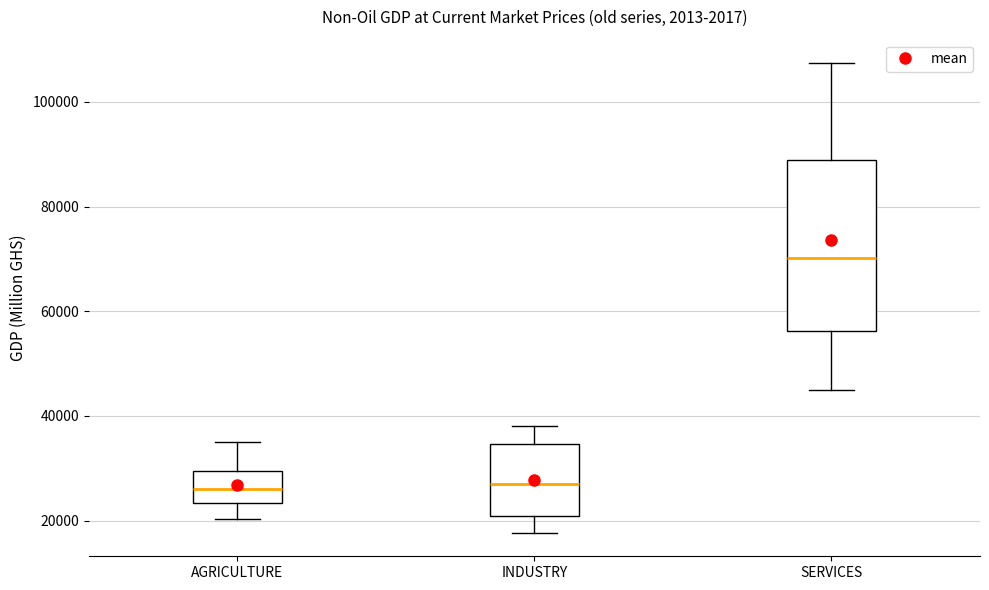

Which box has the highest median line?

SERVICES